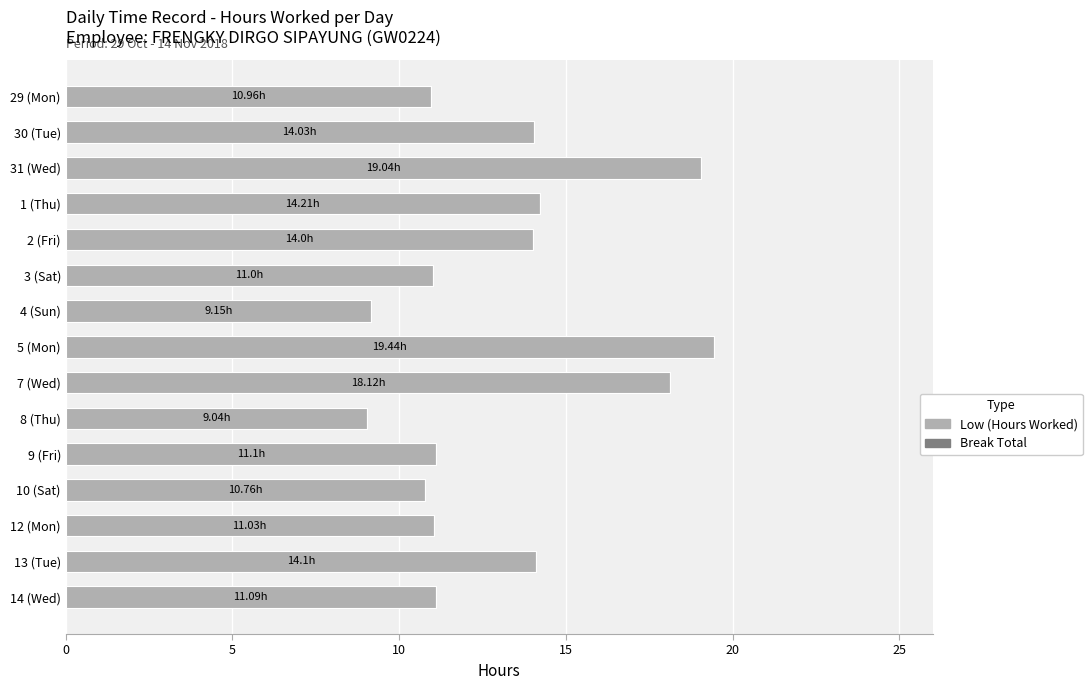

What is the sum of the values at 29 (Mon) and 13 (Tue)?

25.1